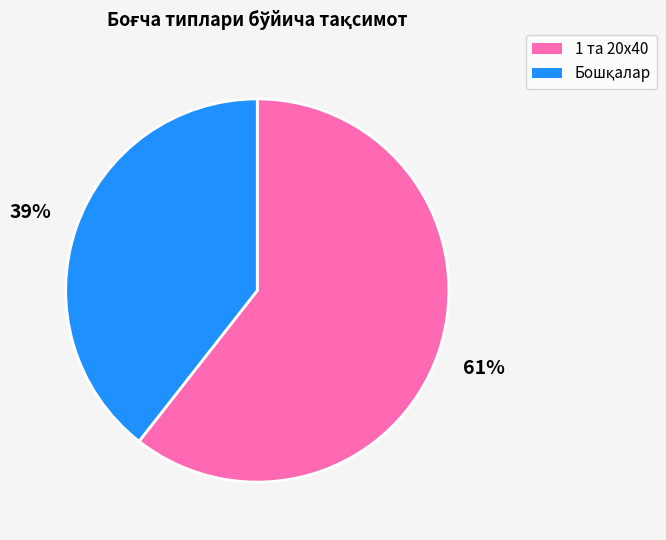

To the nearest percent, what is the average slice percentage?

50%